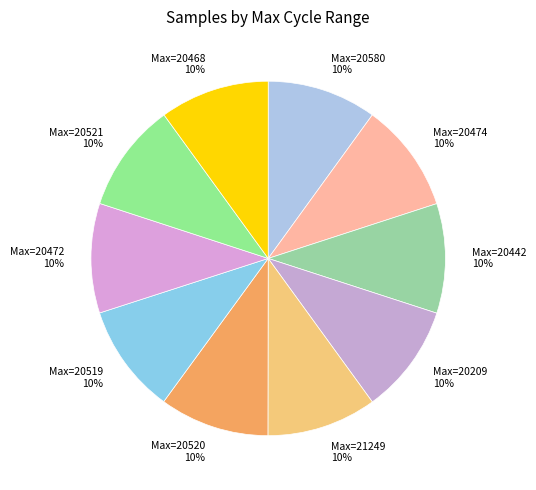

What is the ratio of the value at Max=20519 to the value at Max=20209?

1.0